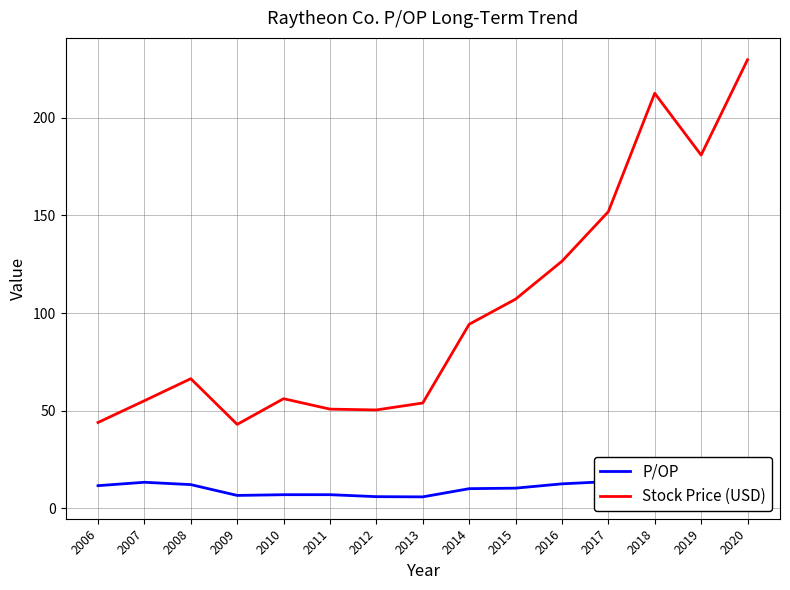

How many values in the Stock Price (USD) series exceed 66?

8